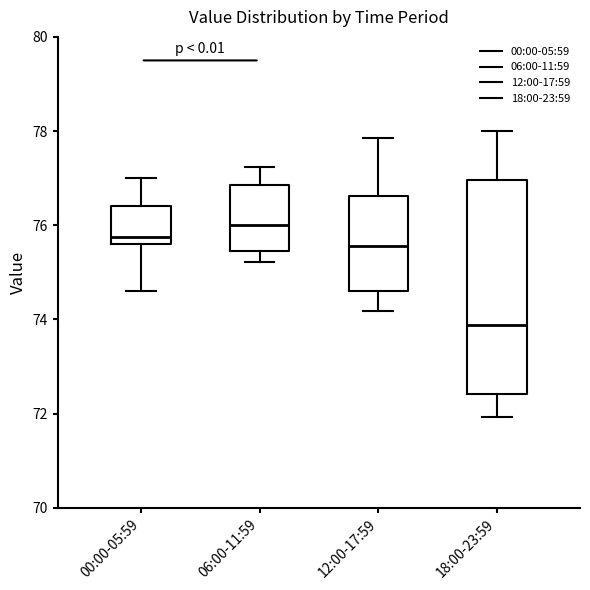

Where is the upper edge of the box for 12:00-17:59 on the y-axis? The values are not printed on the chart, so give them approximately, as read against the axis.

76.6